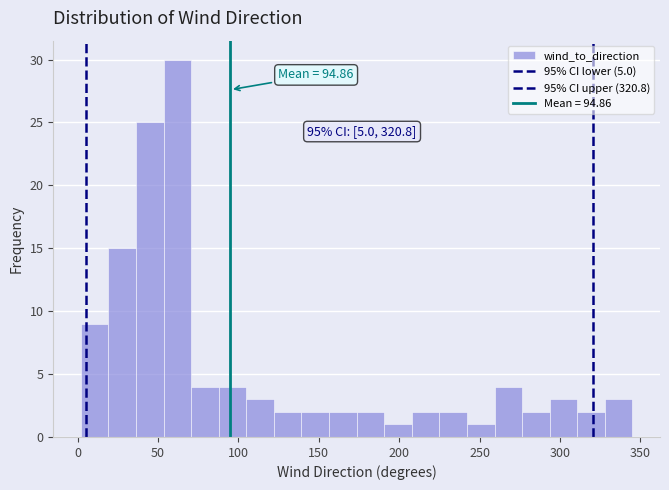

Read against the x-axis, roughly where is the centre of the tallest bar?

60